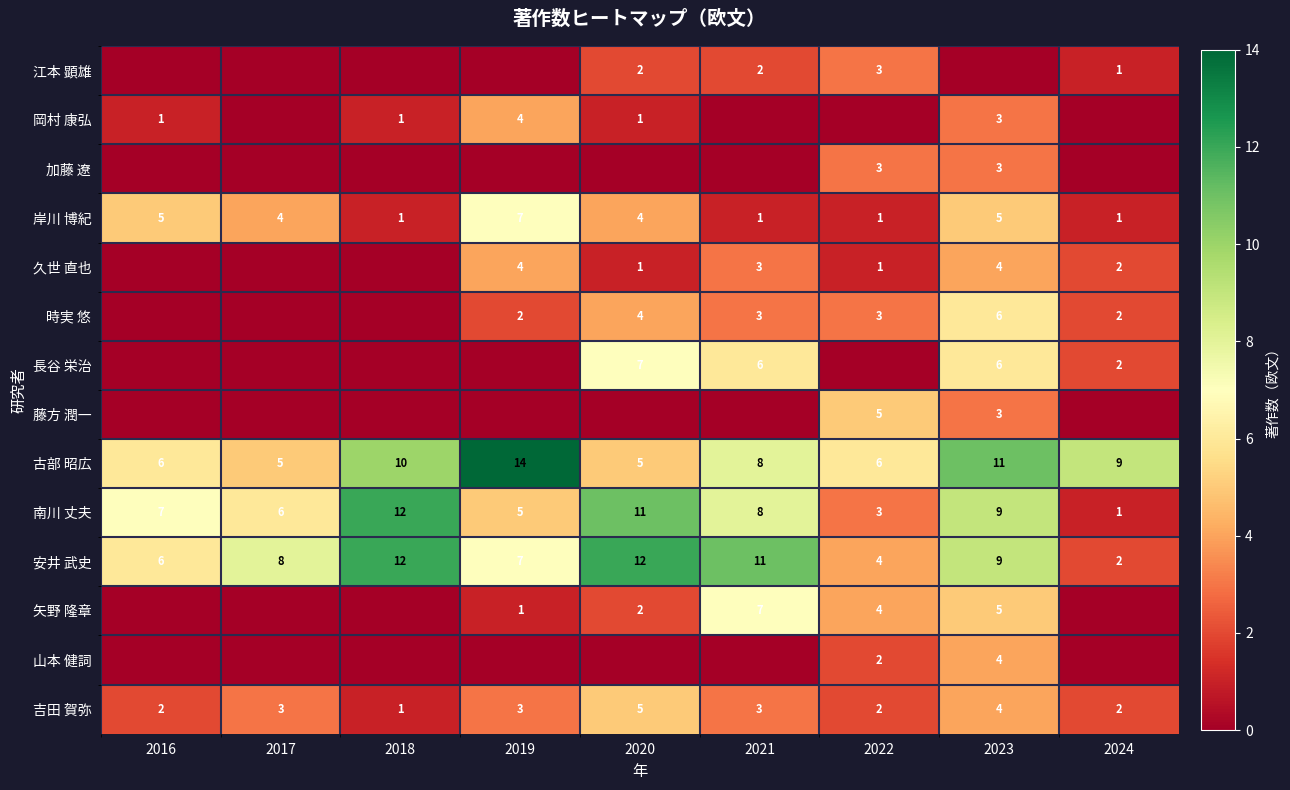

What is the sum of the 時実 悠 values at 2024 and 2021?

5